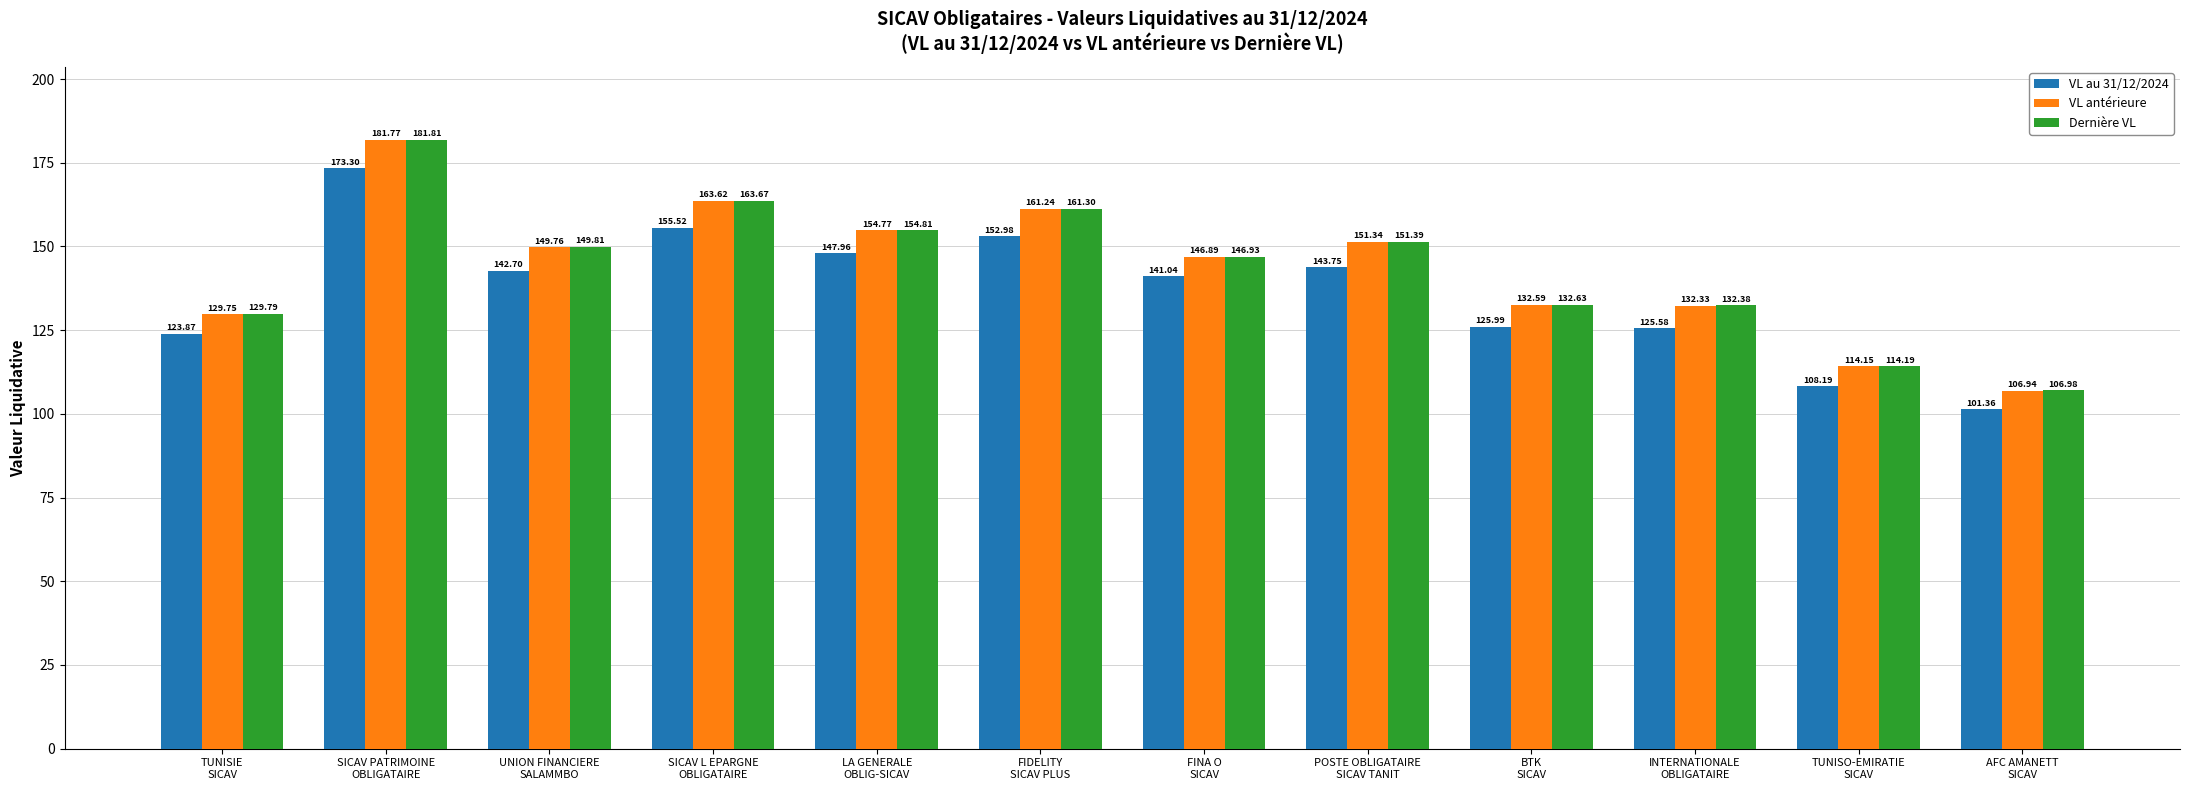

What is the difference between the maximum and minimum values in the Dernière VL series?

74.8